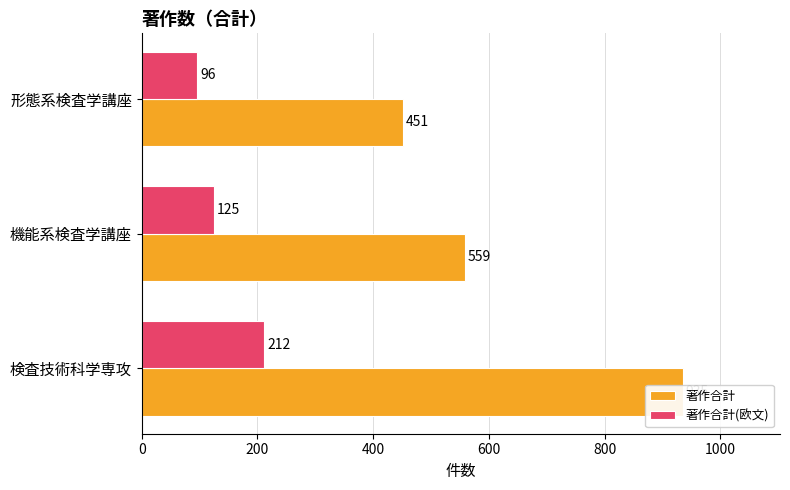

Which series changed the most between 検査技術科学専攻 and 機能系検査学講座?

著作合計